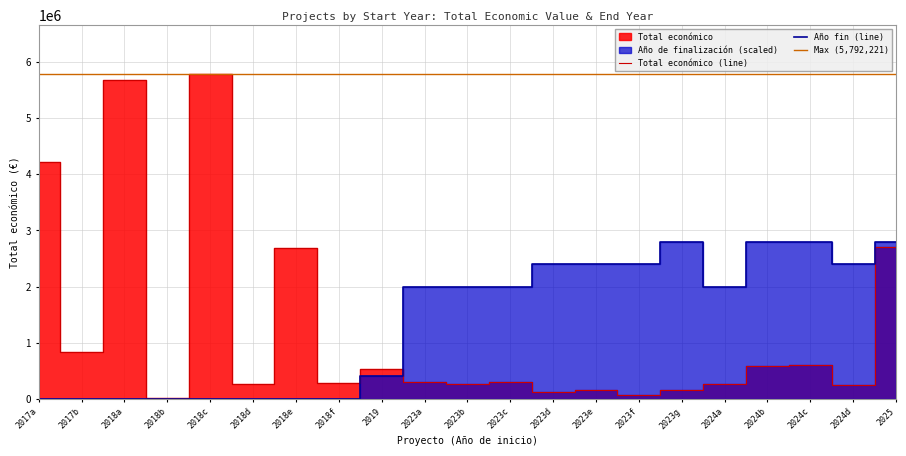

How many points are higher than both their immediate neighbors (excluding endpoints)?

7